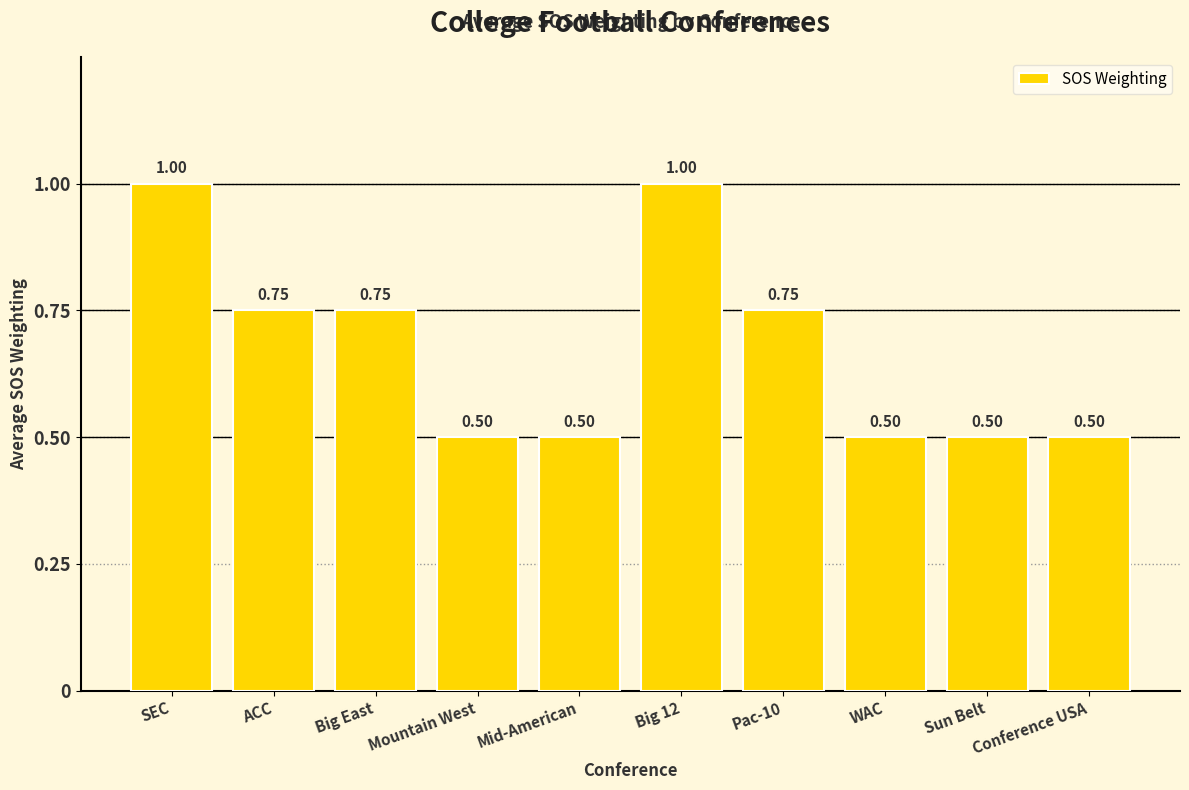

Are the bars grouped side by side (vs. stacked)?

No